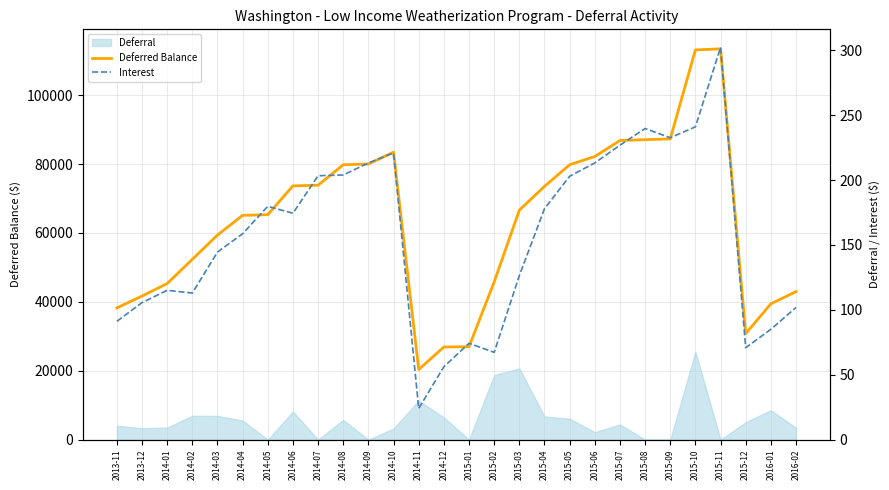

How many data points in Interest are above 174?

14